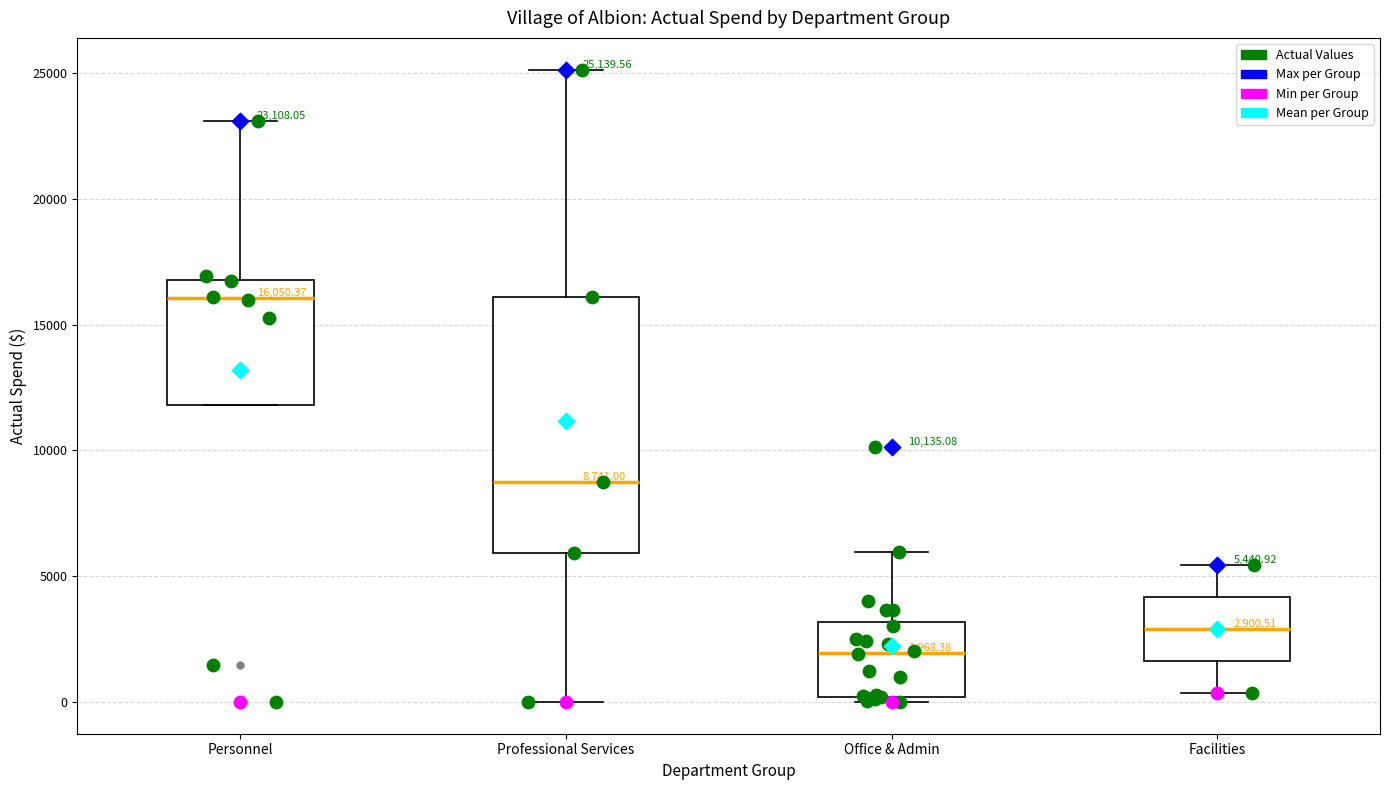

Which box is the tallest, from its lower edge to its upper edge?

Professional Services